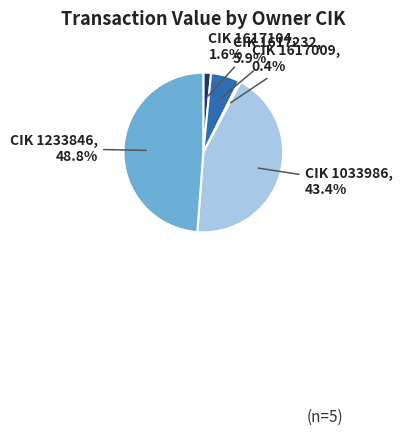

Is there a majority slice in this chart?

No